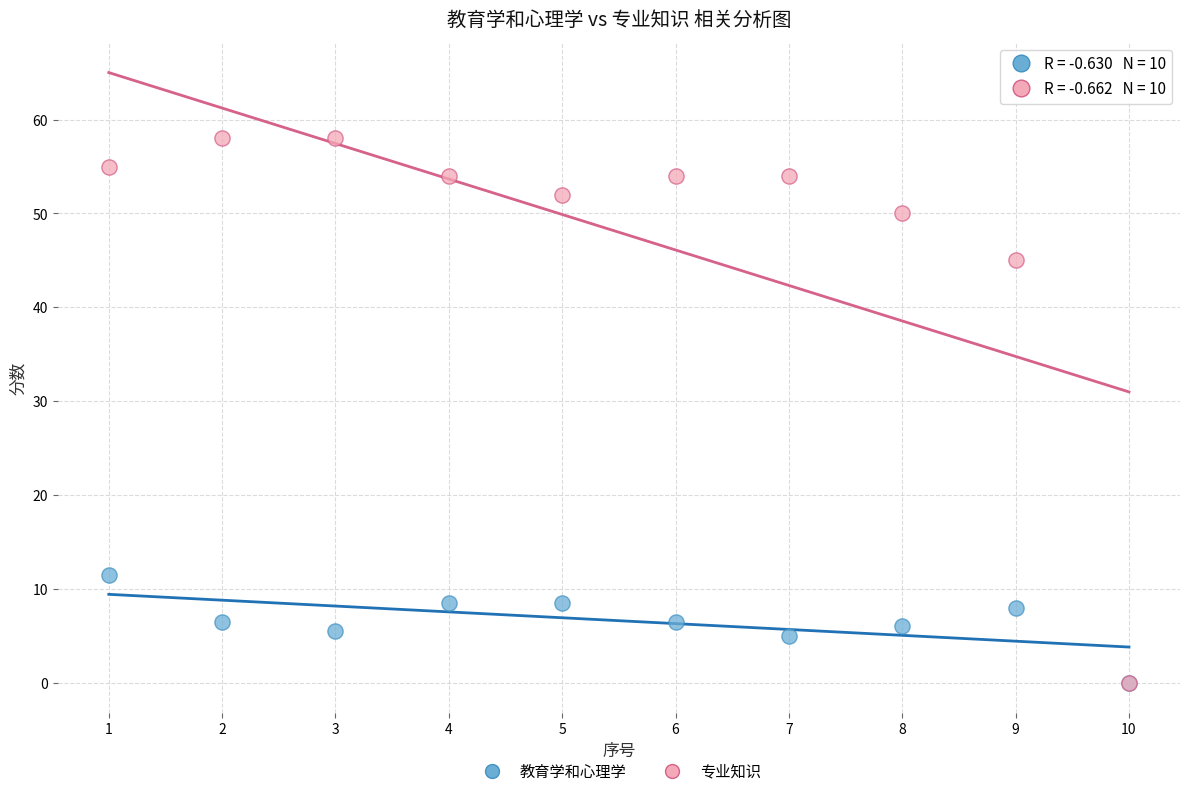

Which series reaches the maximum Y coordinate?

专业知识